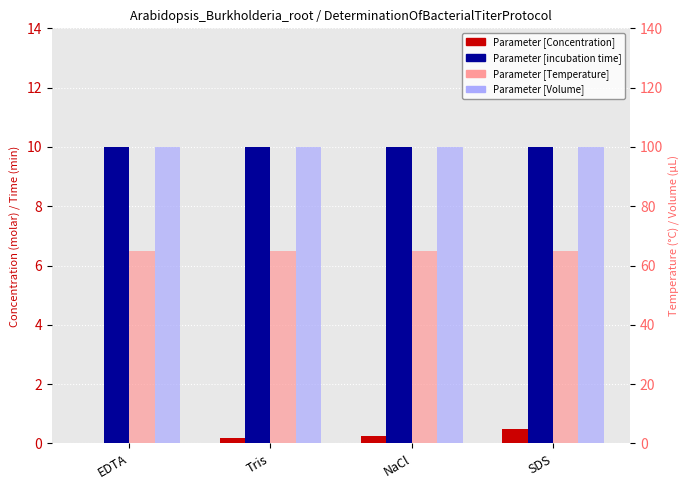

Rank the series by their maximum value, from highest to lowest.

Parameter [Volume], Parameter [Temperature], Parameter [incubation time], Parameter [Concentration]